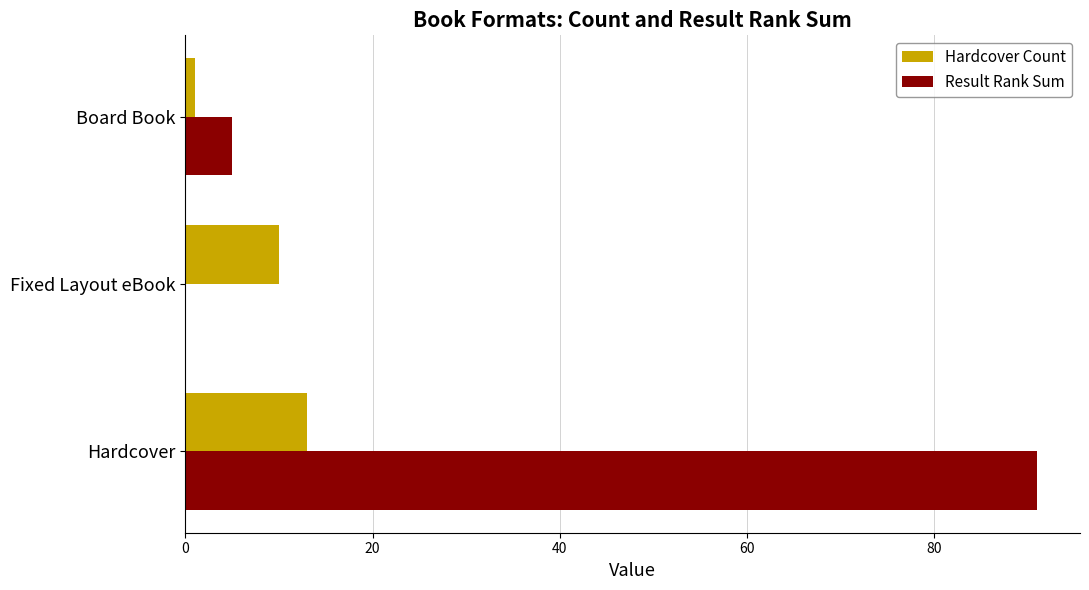

Is it true that Hardcover Count equals 16 at Fixed Layout eBook?

False